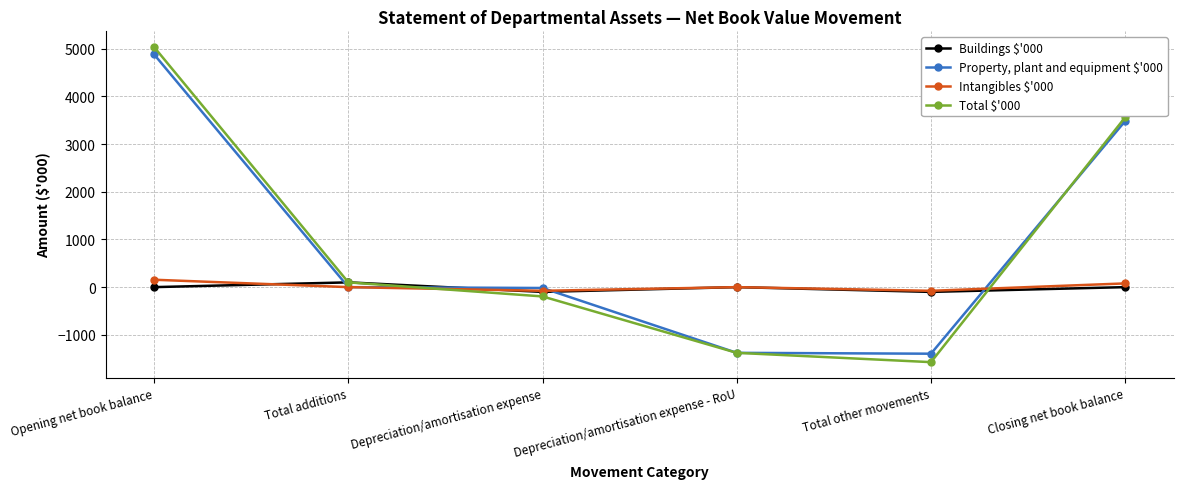

How many categories are shown in the chart?

6